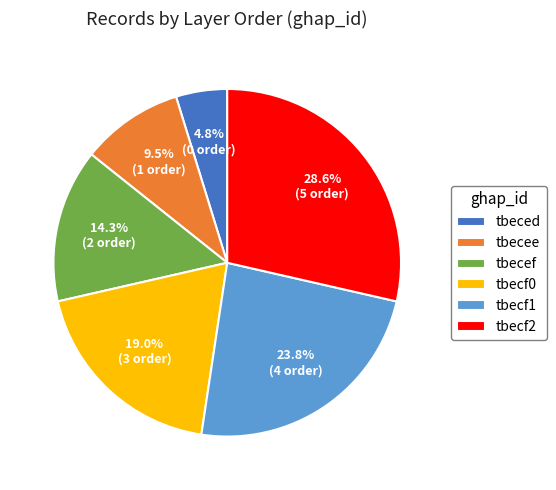

What percentage do tbeced and tbecf1 together represent?

28.6%